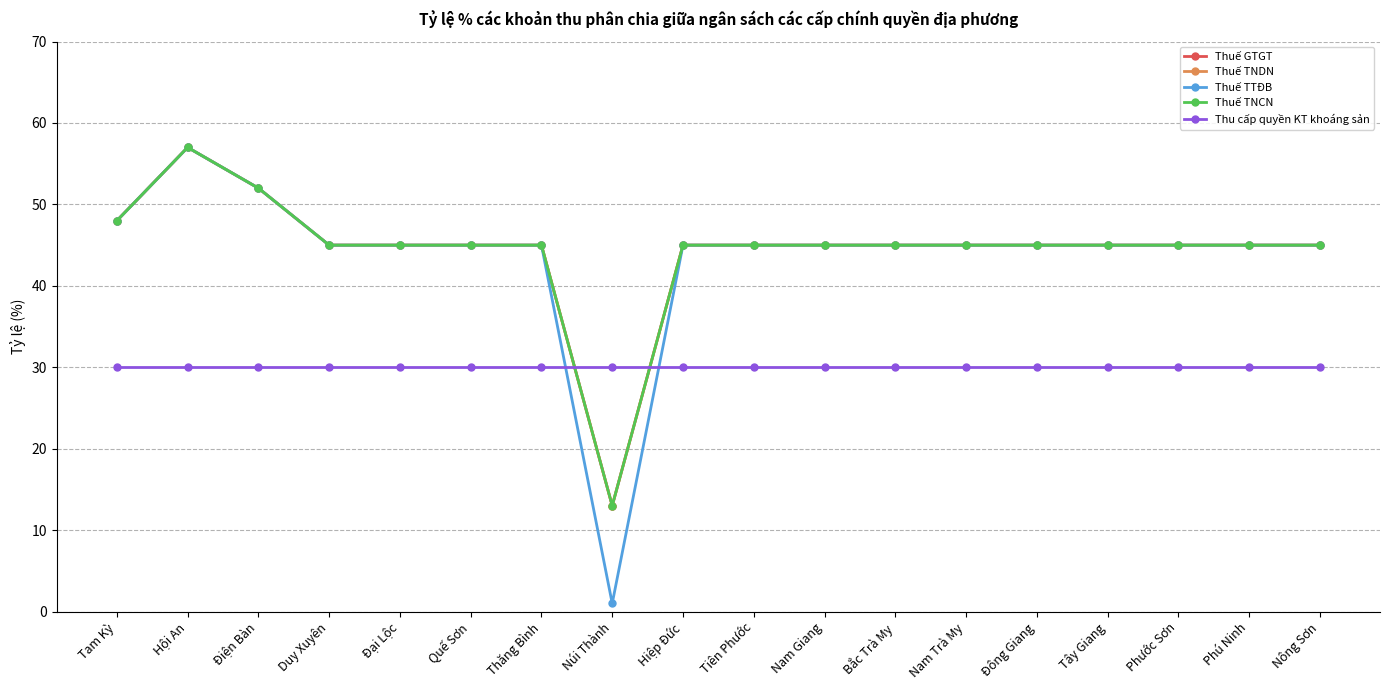

Which series has the largest range (max minus min)?

Thuế TTĐB